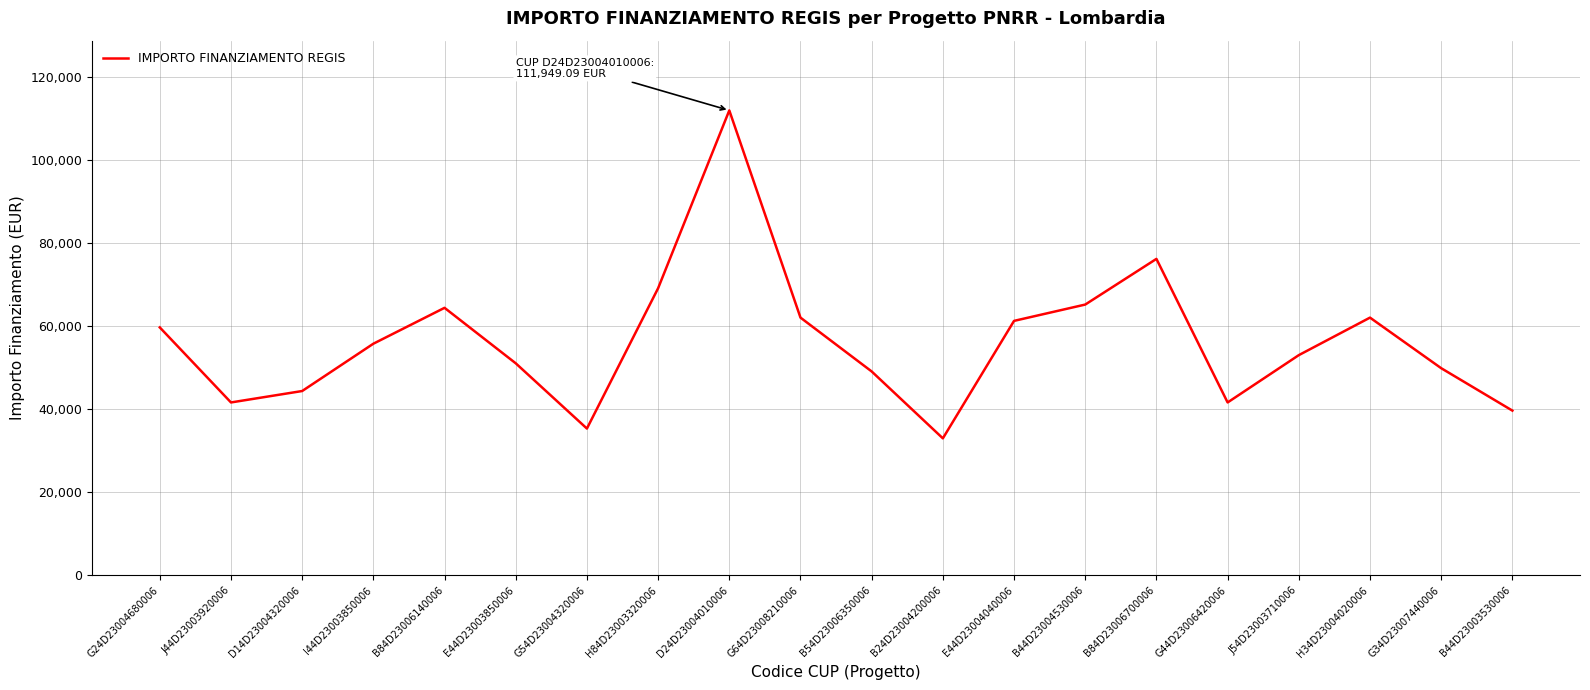

What is the approximate value at J44D23003920006?

41637.2